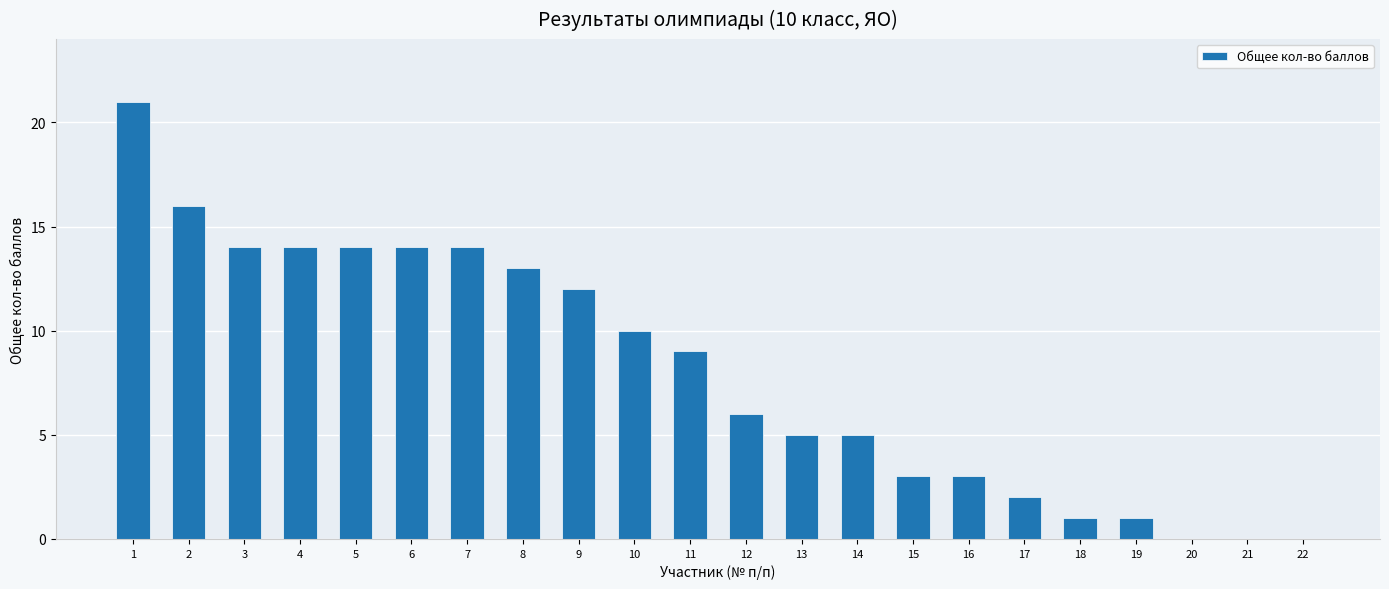

Are the bars horizontal?

No